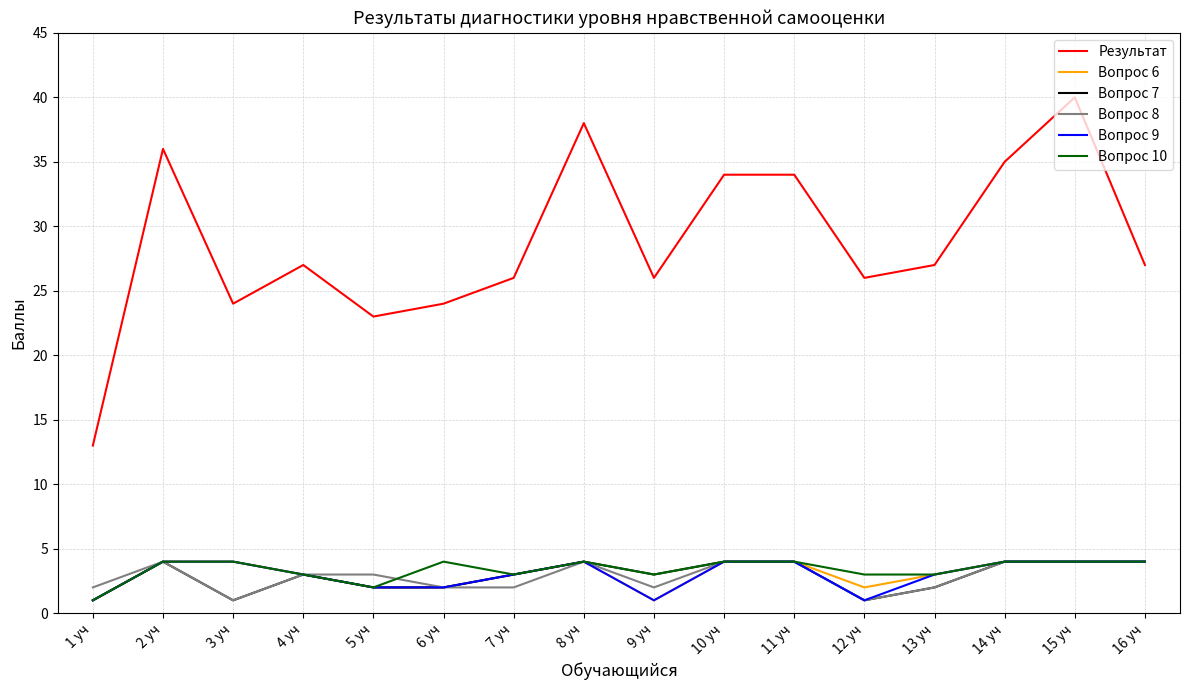

What is the average value of the Вопрос 6 series?

3